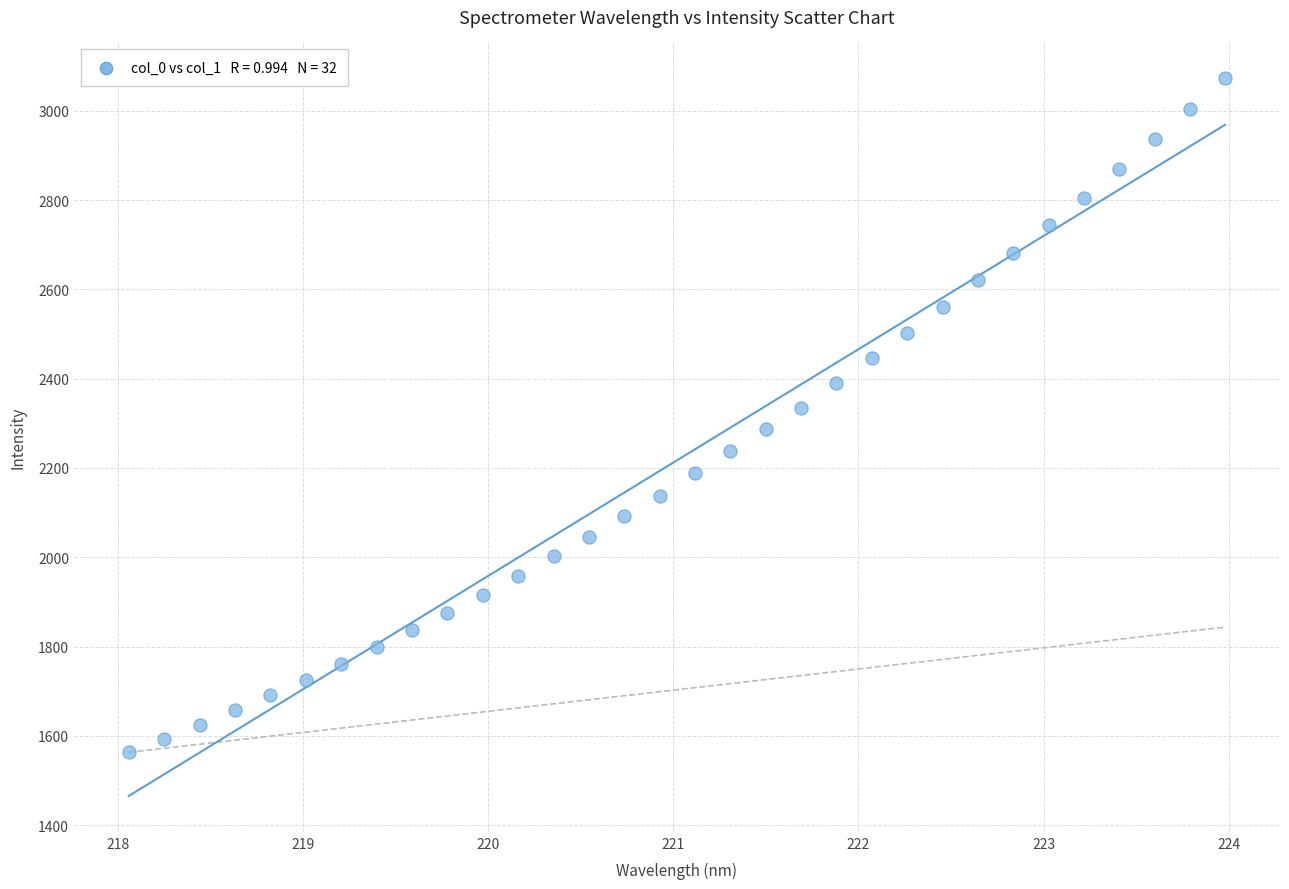

What is the range of X values (max minus min)?

5.9